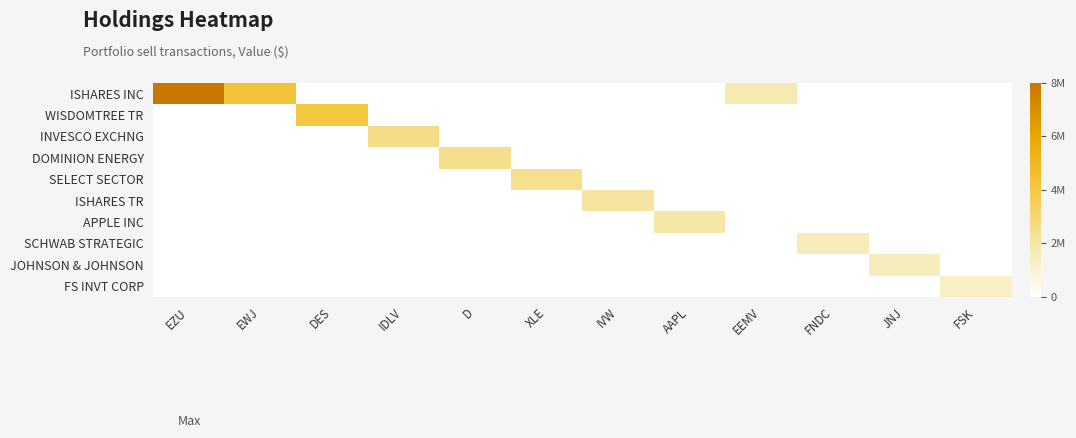

Which series has the largest total across all categories?

ISHARES INC